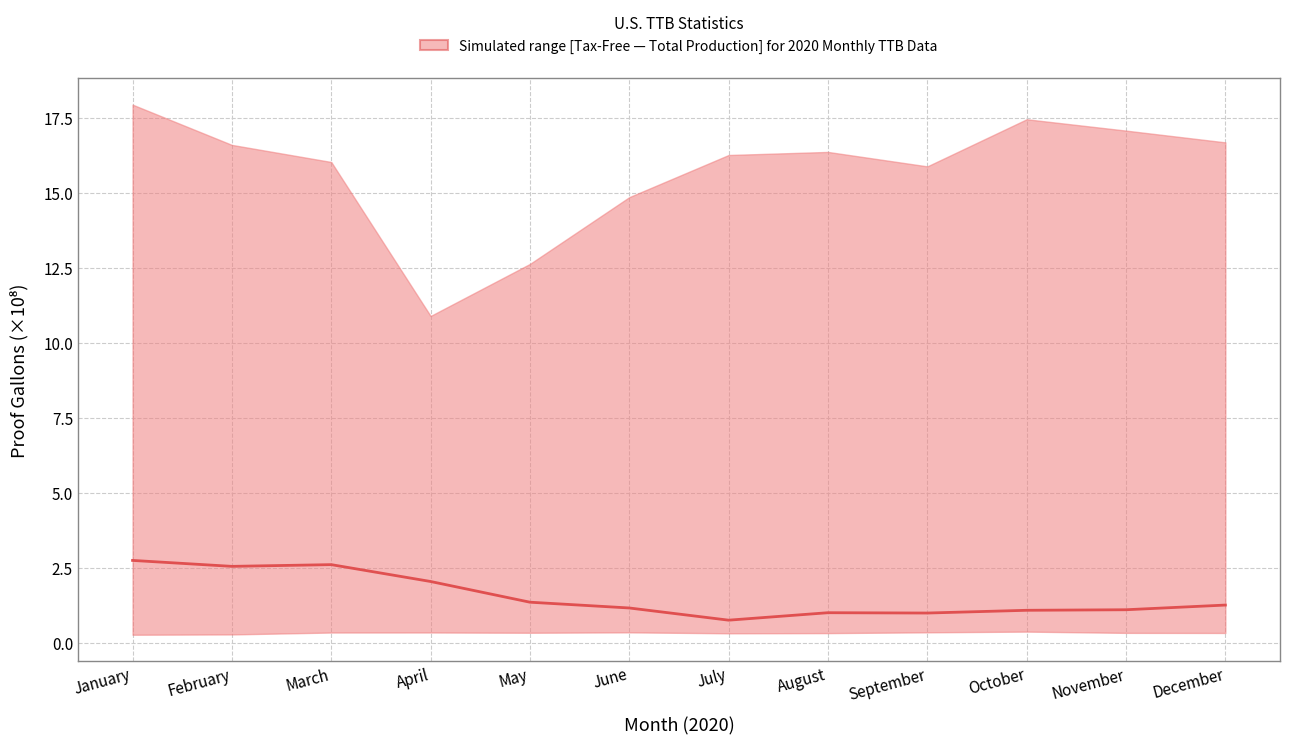

How many lines are shown in the chart?

1